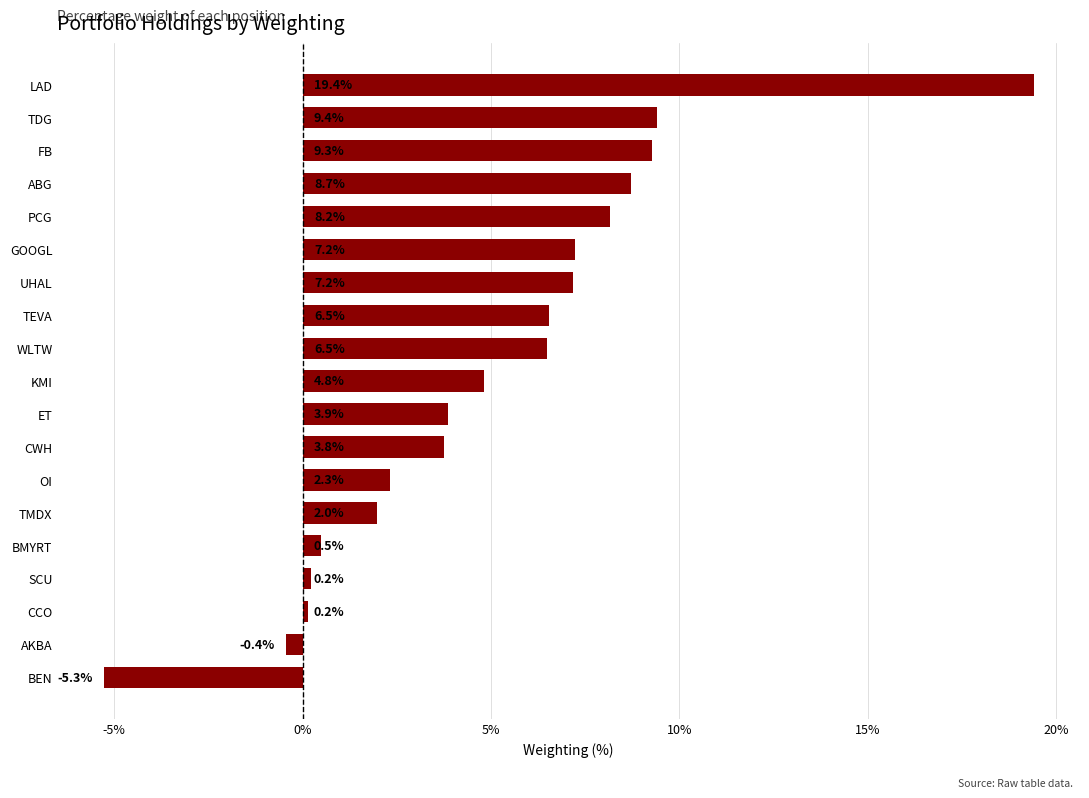

Approximately how many times larger is the value at LAD compared to UHAL?

2.7